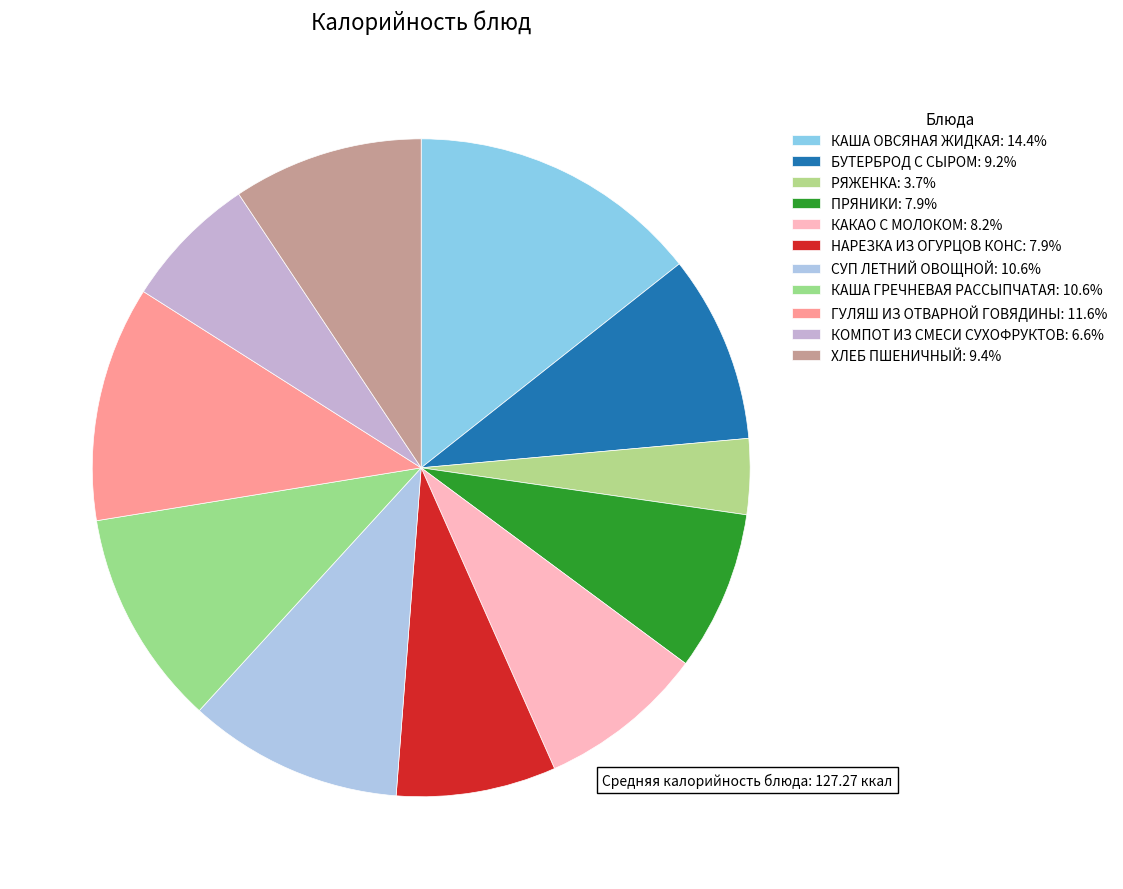

Count the number of slices in the pie.

11